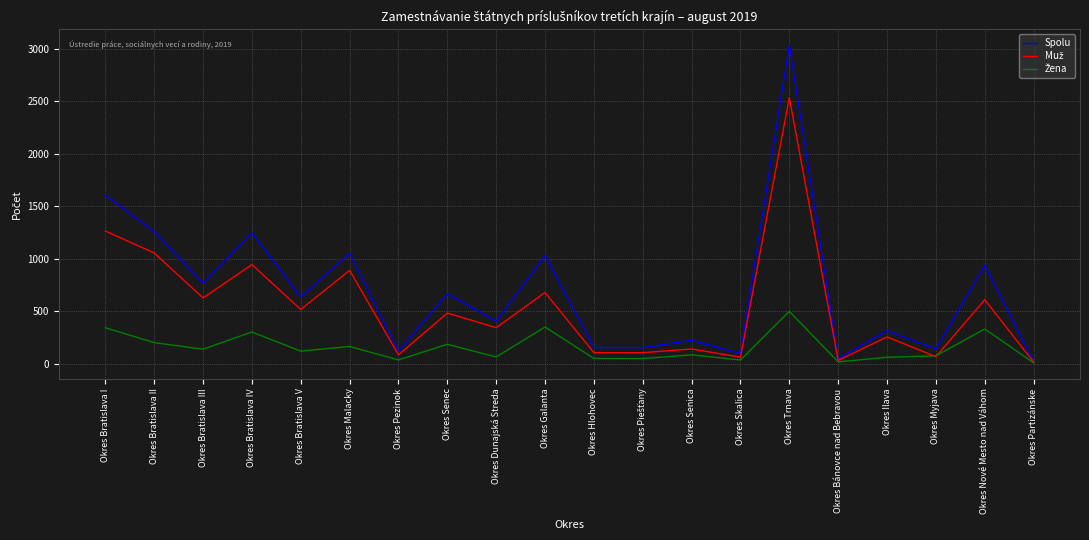

The Spolu series shows 1263 at Okres Bratislava III. True or false?

False